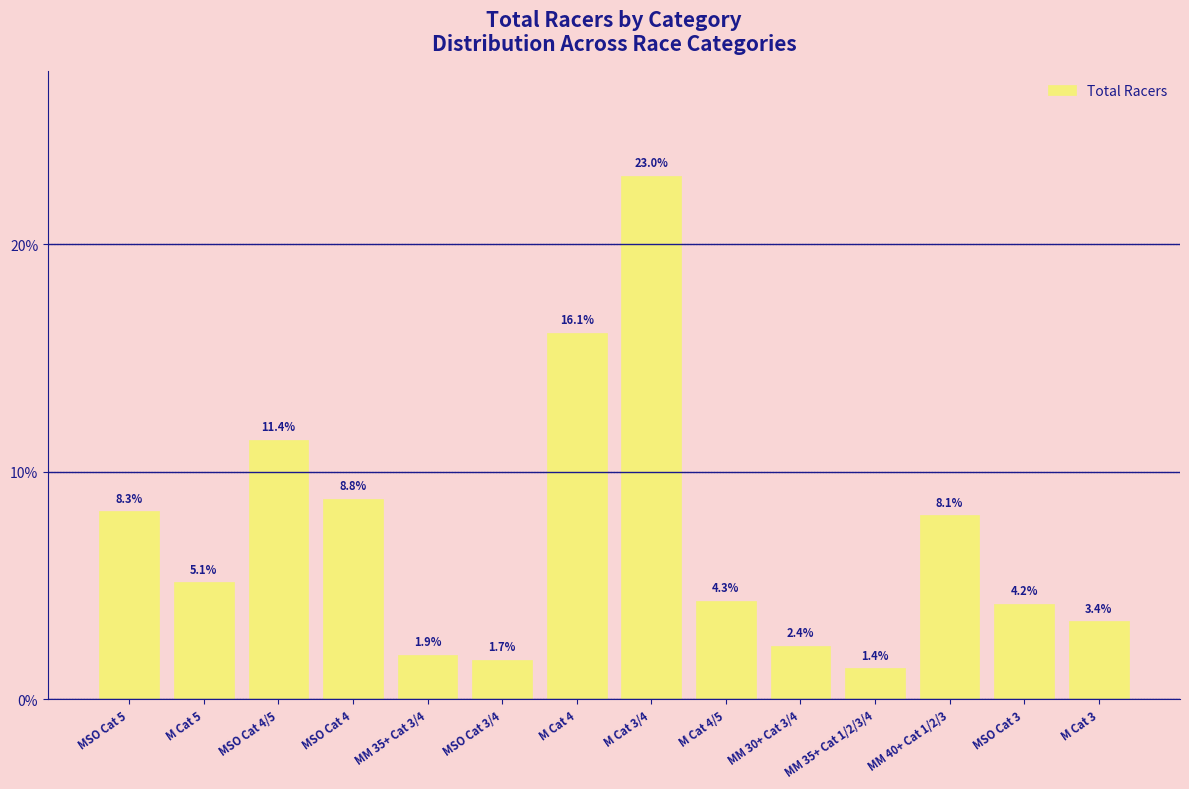

How many values are below 5?

7